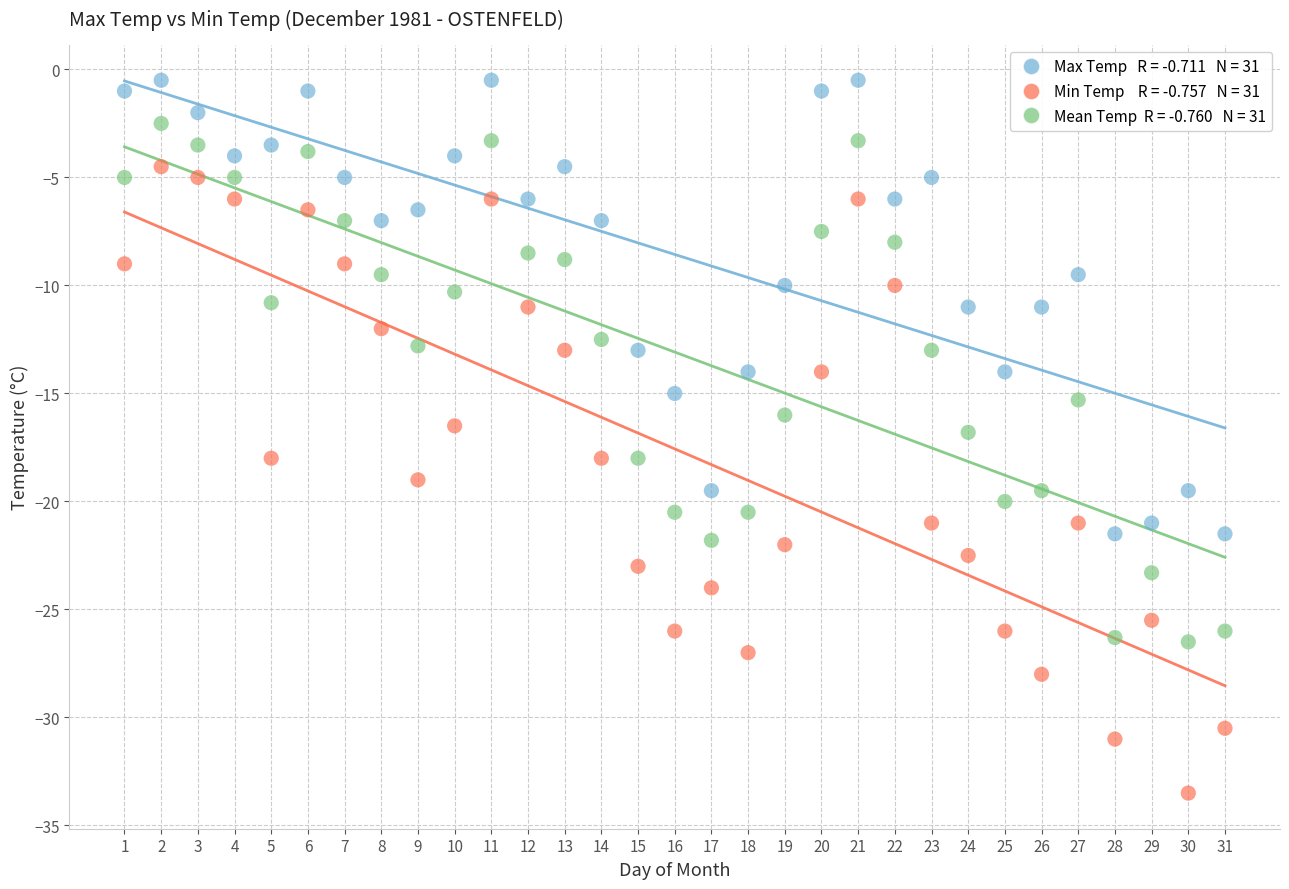

Across all data points, what is the range of X values (max minus min)?

30.0